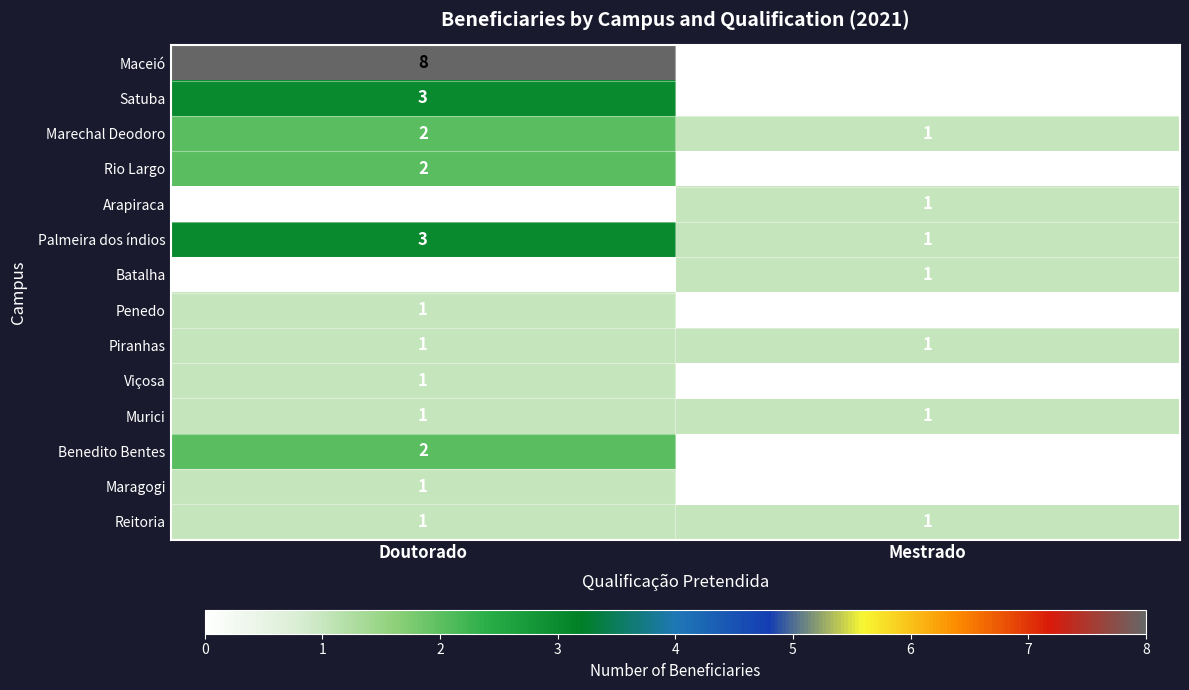

Which category has the highest value across all series?

Doutorado